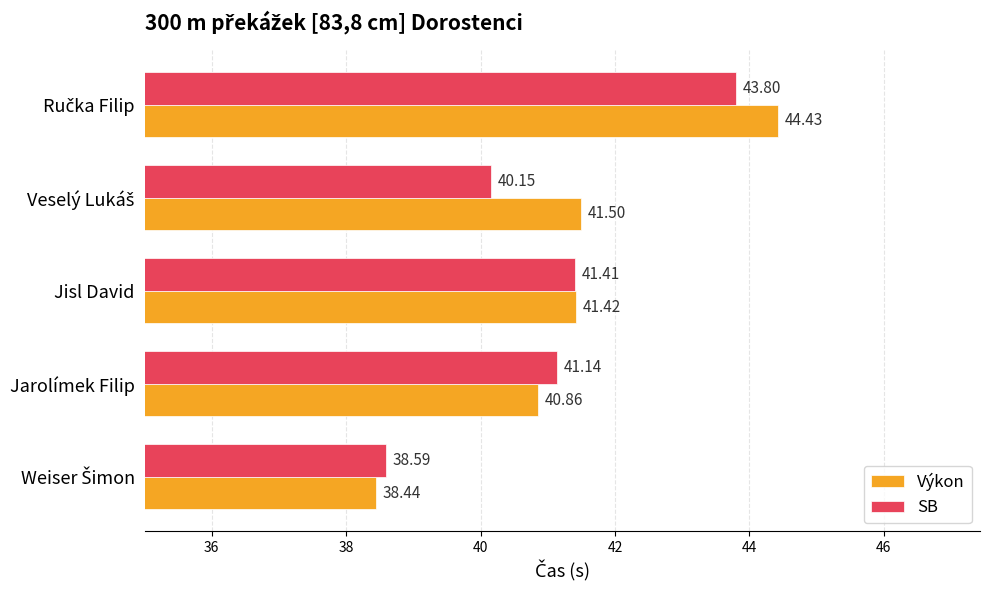

What is the difference between the Výkon values at Jarolímek Filip and Jisl David?

0.6